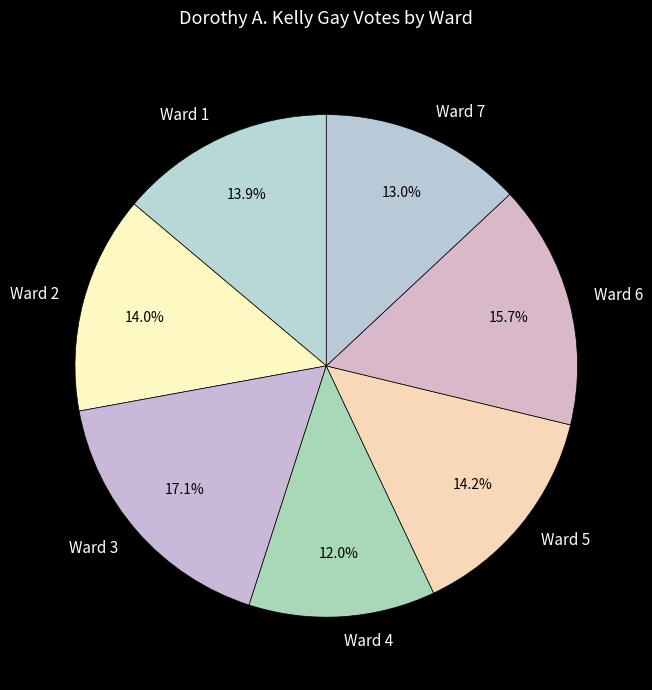

Which category has the smallest portion of the pie?

Ward 4